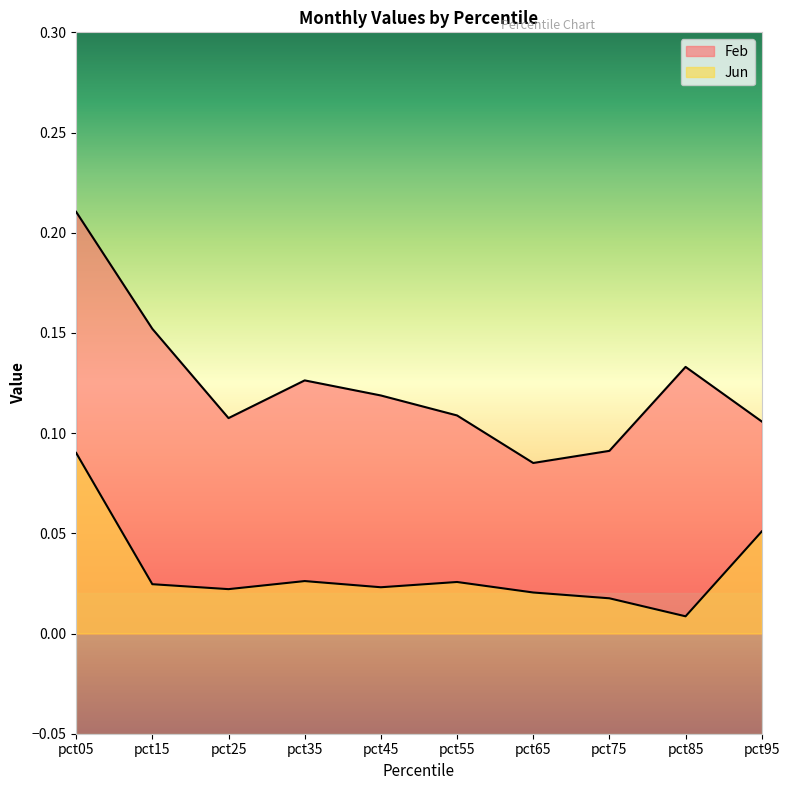

What is the average value of the Feb series?

0.1